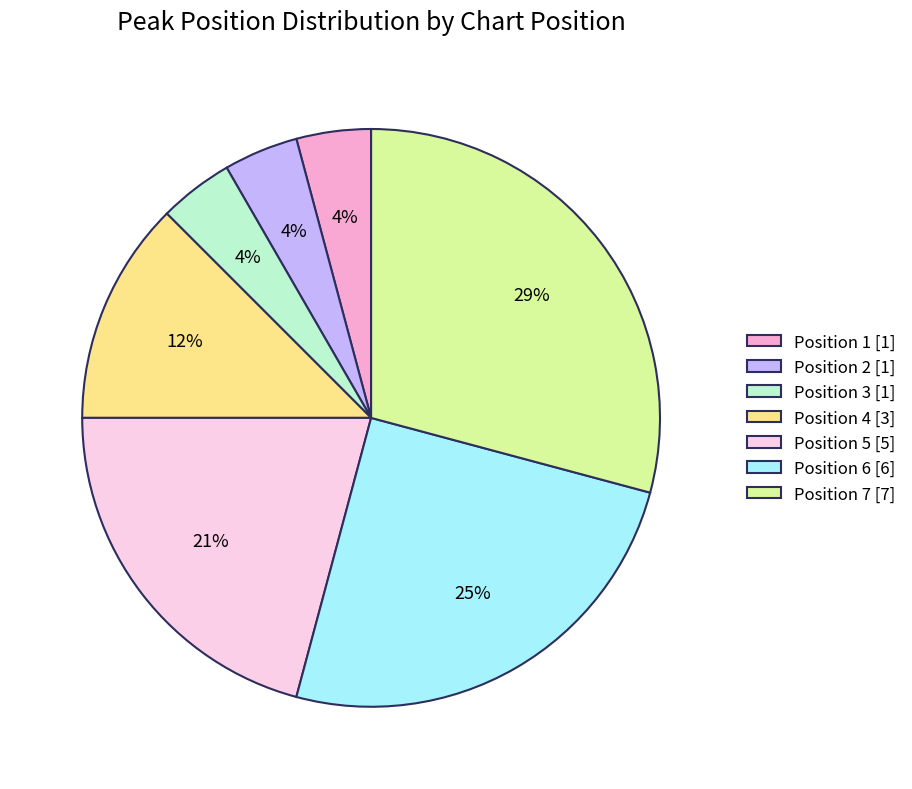

To the nearest percent, what portion does Position 7 represent?

29%